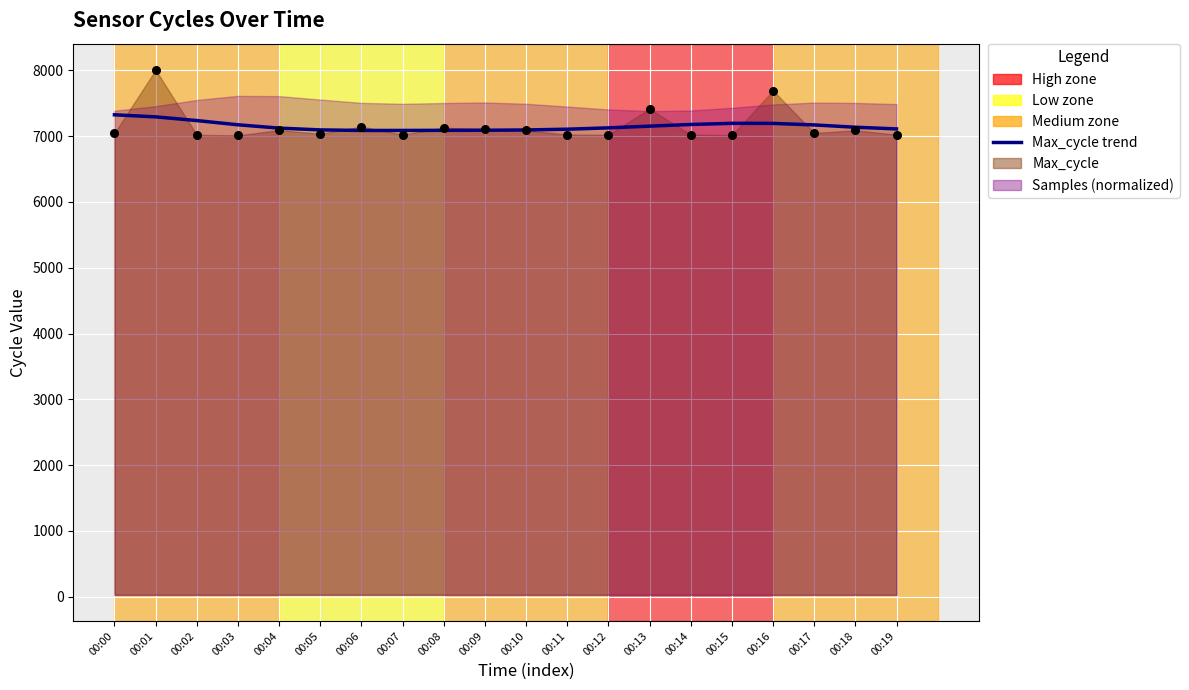

Is the value of Max_cycle trend at 00:17 greater than the value of Max_cycle points at 00:06?

Yes